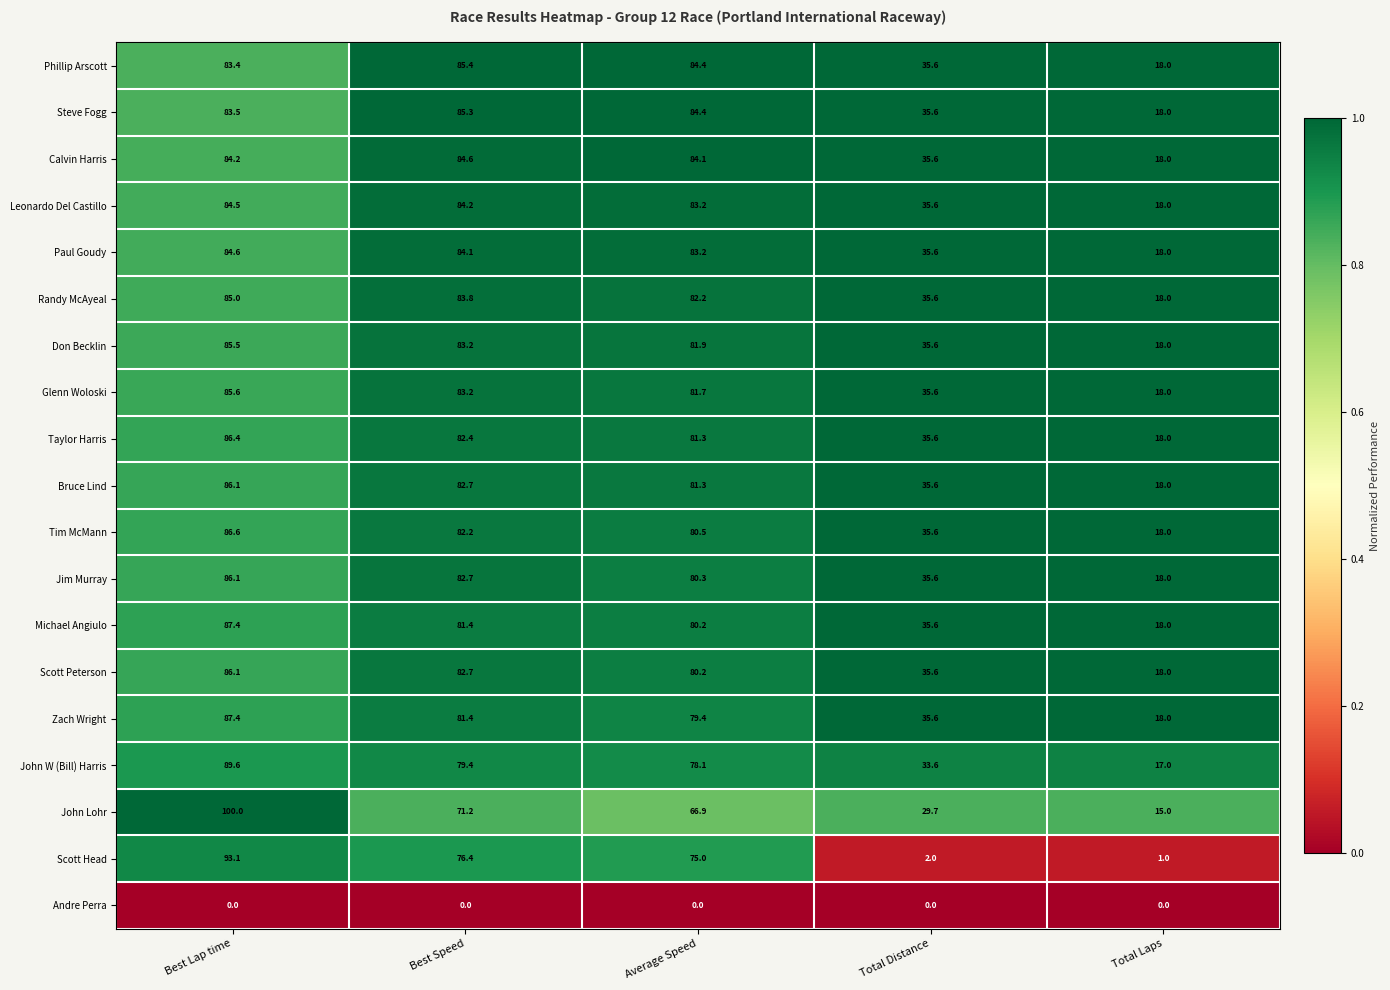

What is the difference between the Michael Angiulo values at Best Lap time and Average Speed?

7.2